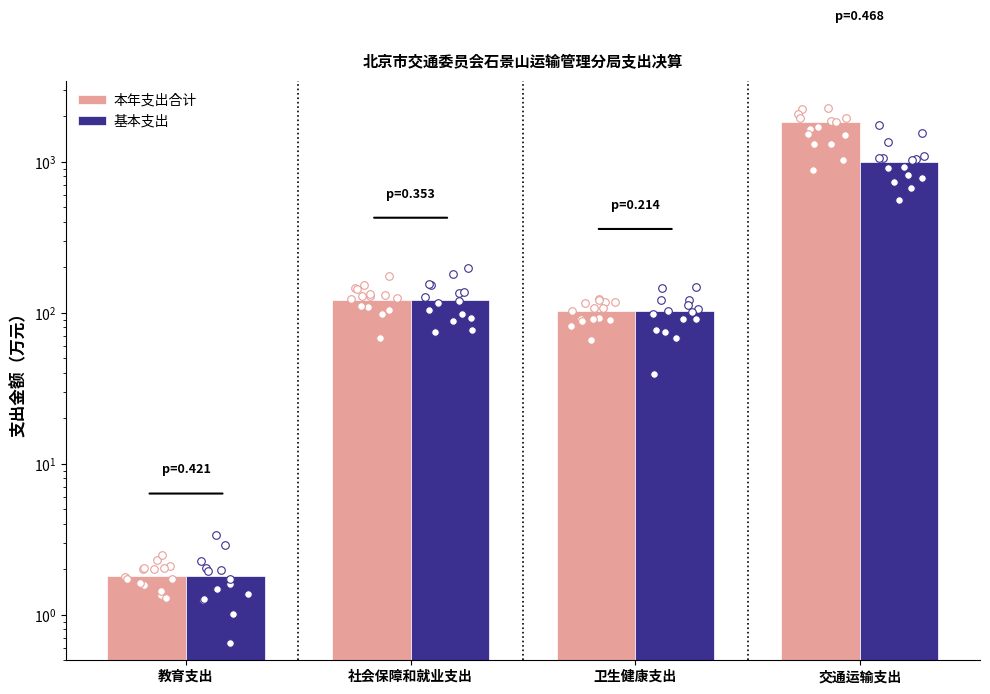

Which series contains the highest Y value?

本年支出合计